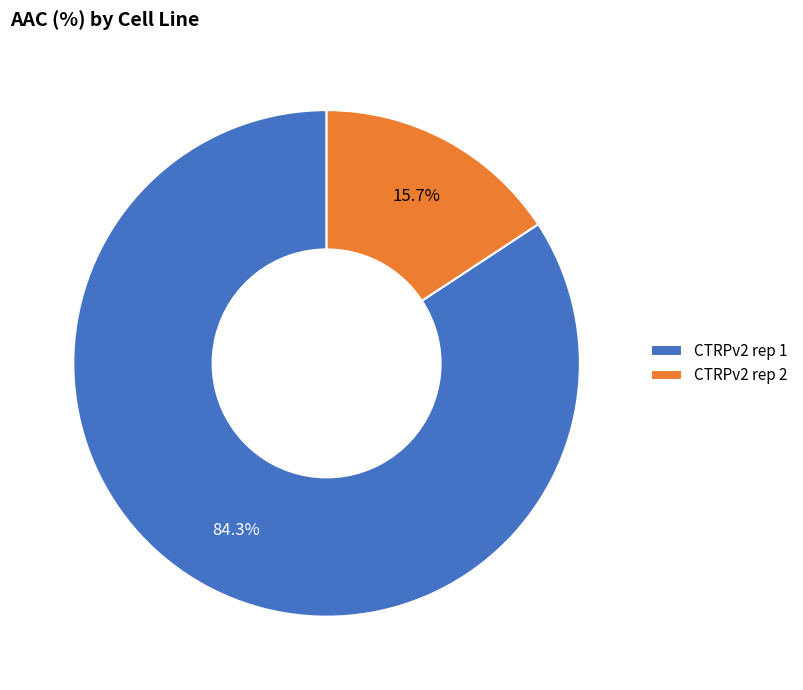

Does CTRPv2 rep 1 account for over 50% of the chart?

Yes